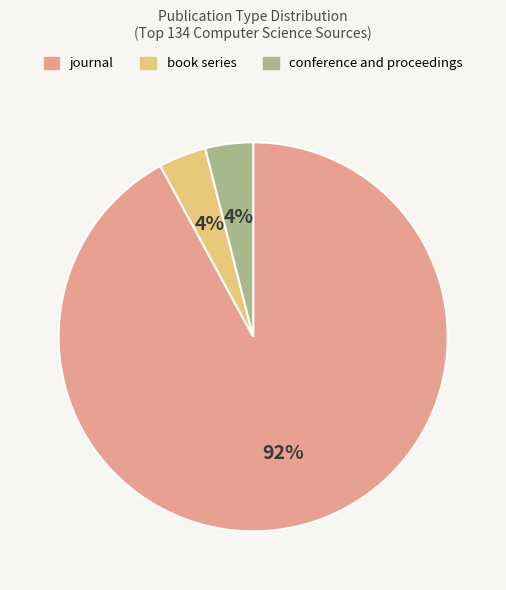

Count the number of slices in the pie.

3